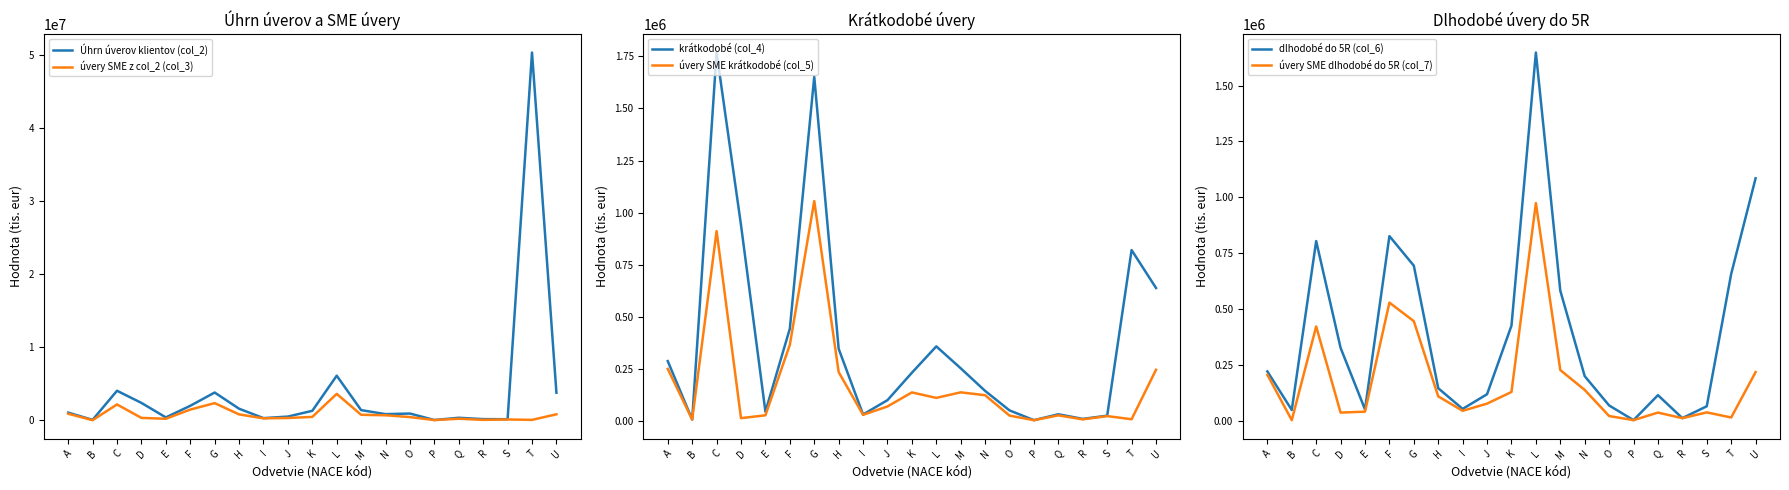

Where is the first local minimum for Úhrn úverov klientov (col_2)?

B